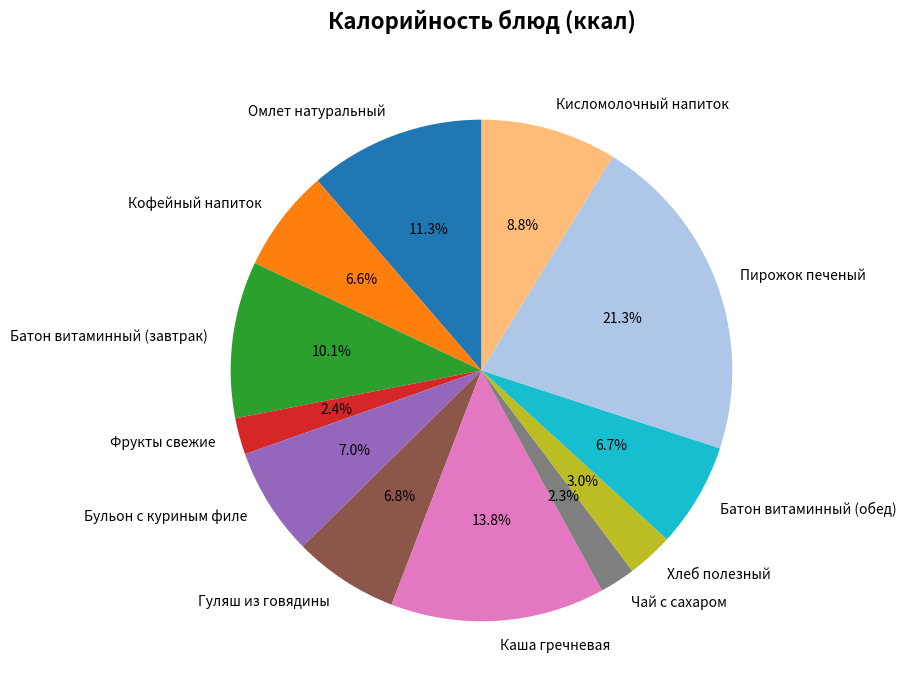

How much of the chart is everything except Кисломолочный напиток?

91.2%